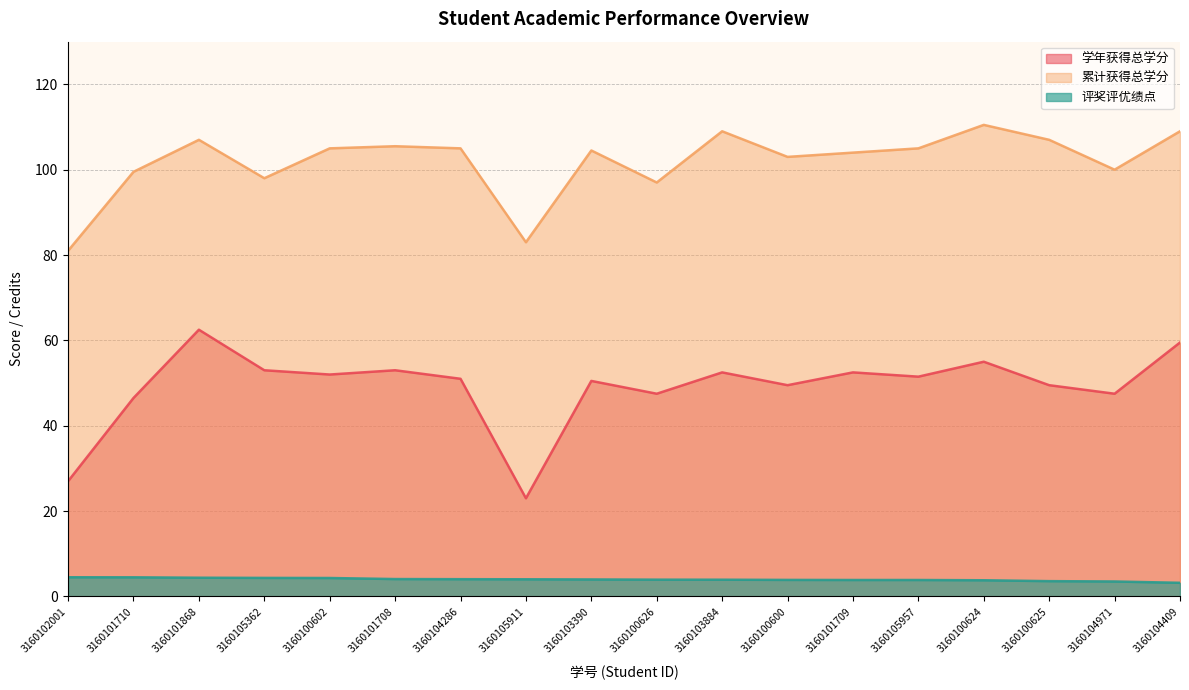

The value of 累计获得总学分 at 3160105911 is 83.0. True or false?

True